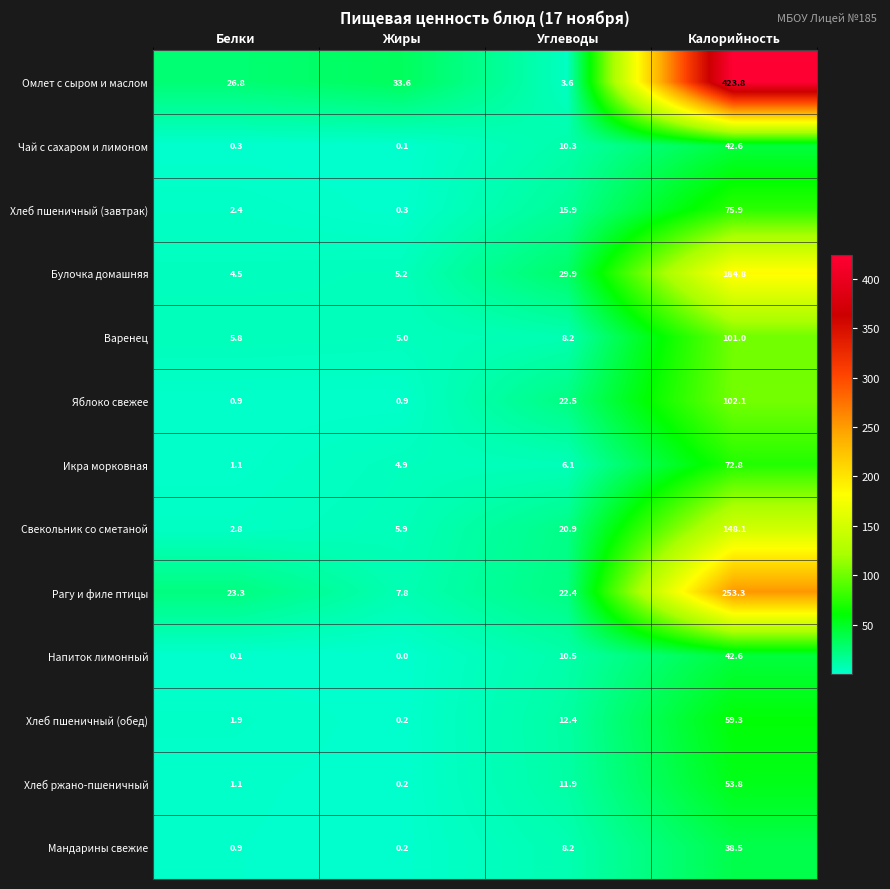

What is the total value across all series at Калорийность?

1598.6